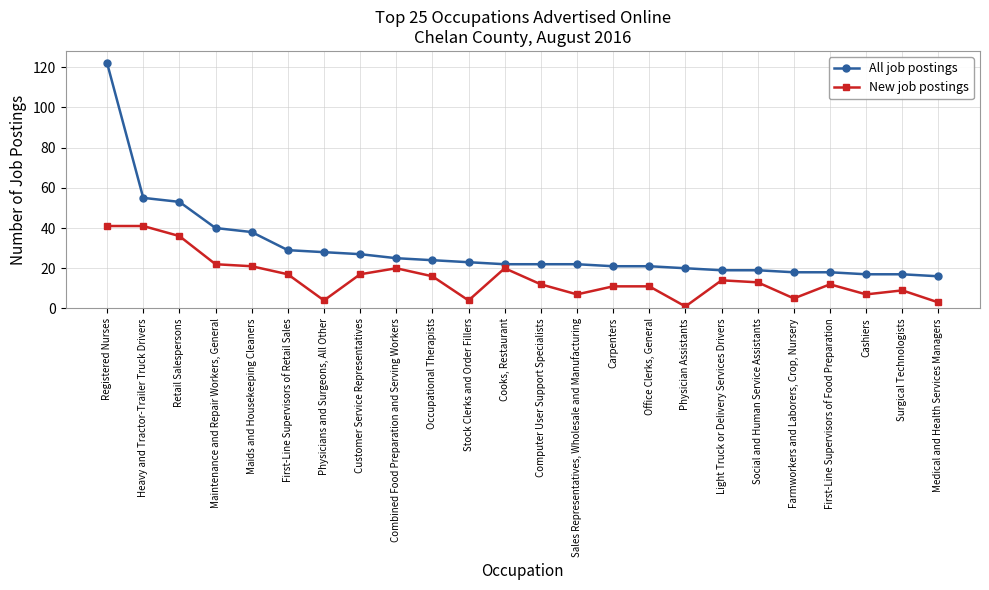

At which category is the sum across all series the highest?

Registered Nurses